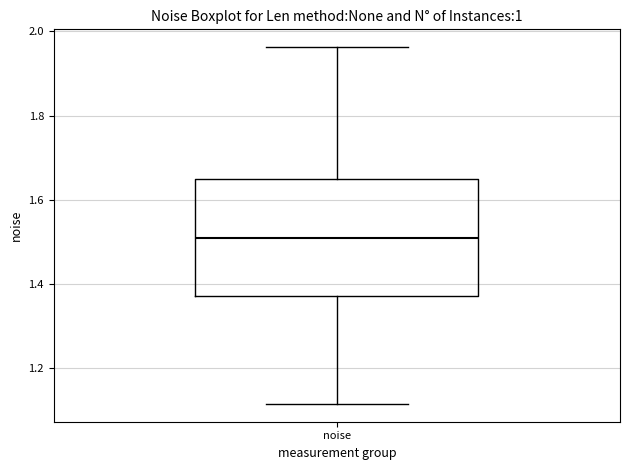

Transcribe this box plot: give where the median line is, the range the box spans, and where the two whiskers end, as read against the y-axis. The values are not printed on the chart, so give them approximately, as read against the axis.

median 1.50, box 1.38 to 1.64, whiskers 1.12 to 1.96